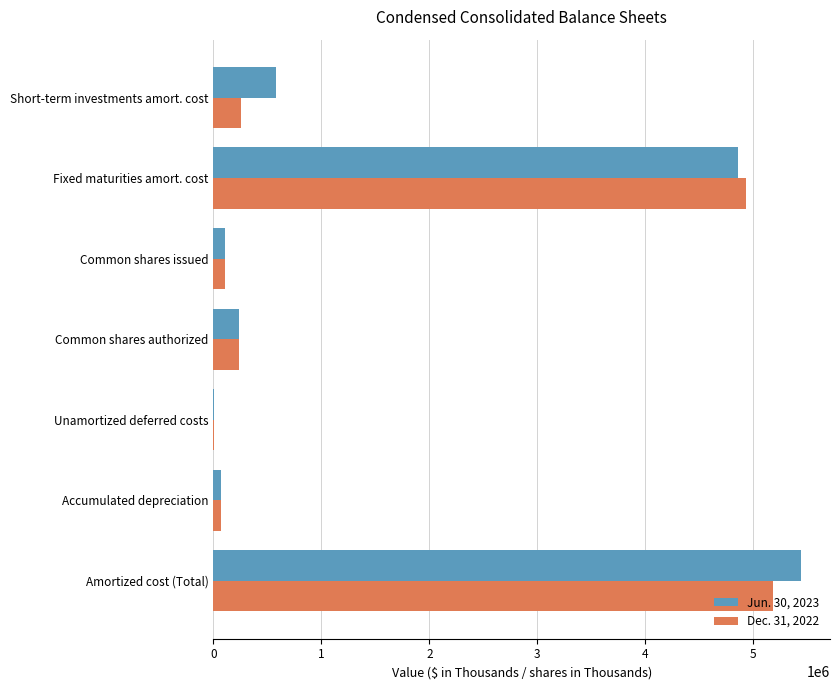

The value of Jun. 30, 2023 at Common shares authorized is 233333. True or false?

True